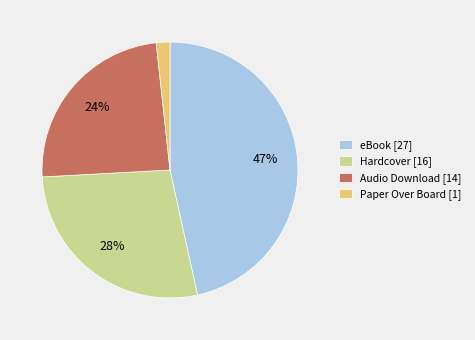

Count the number of slices in the pie.

4